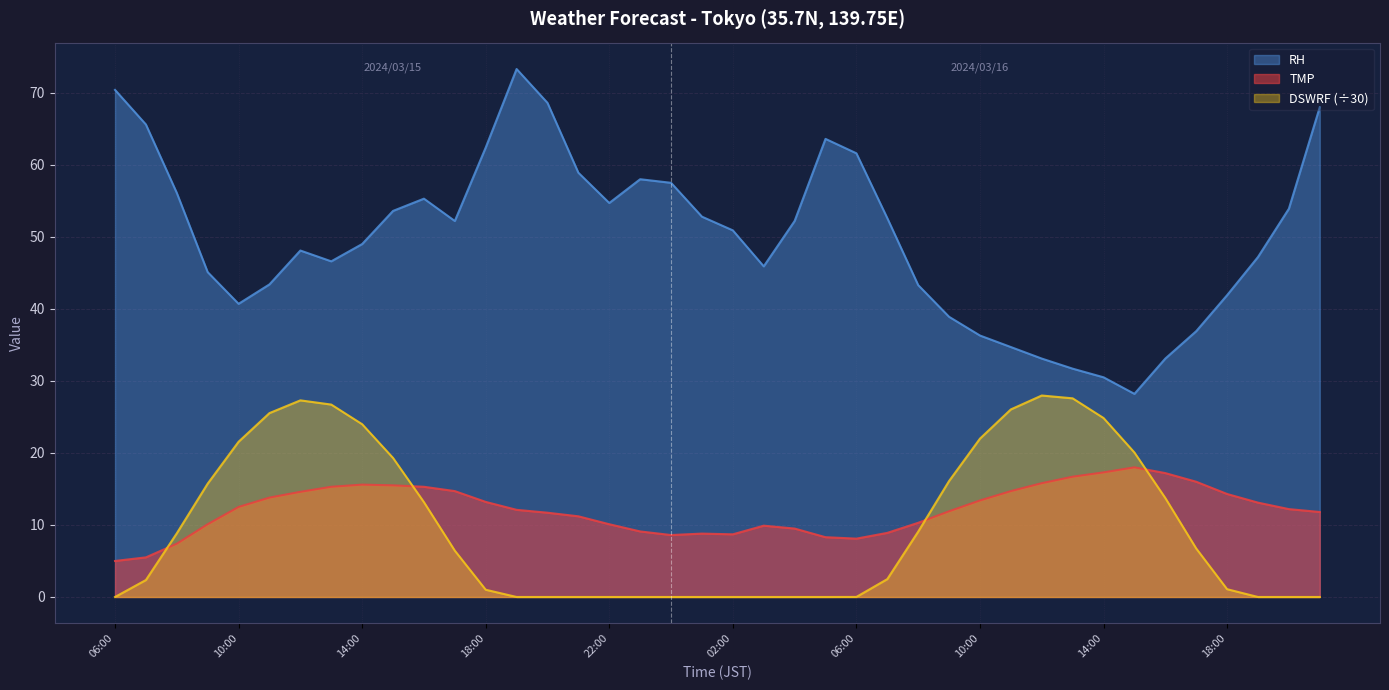

Which series has the largest total across all categories?

RH